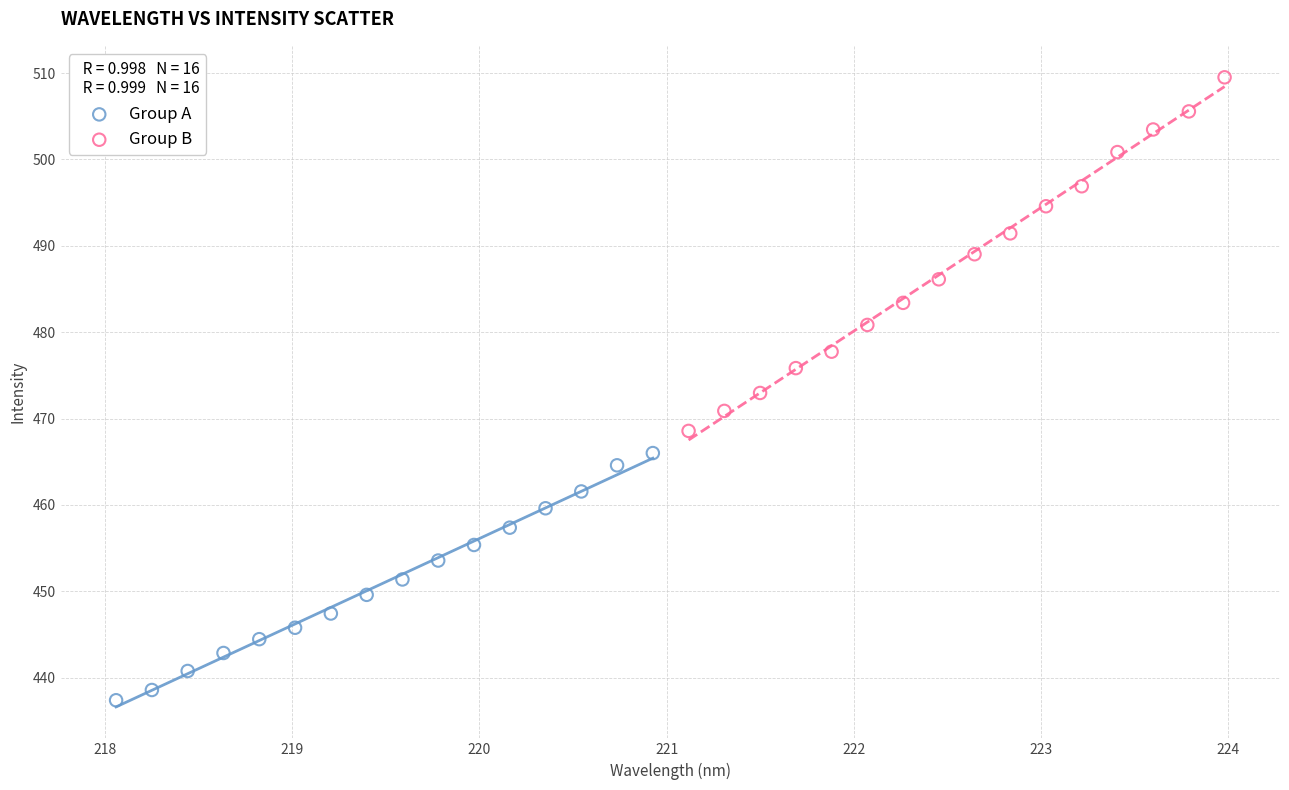

Which series reaches the maximum Y coordinate?

Group B